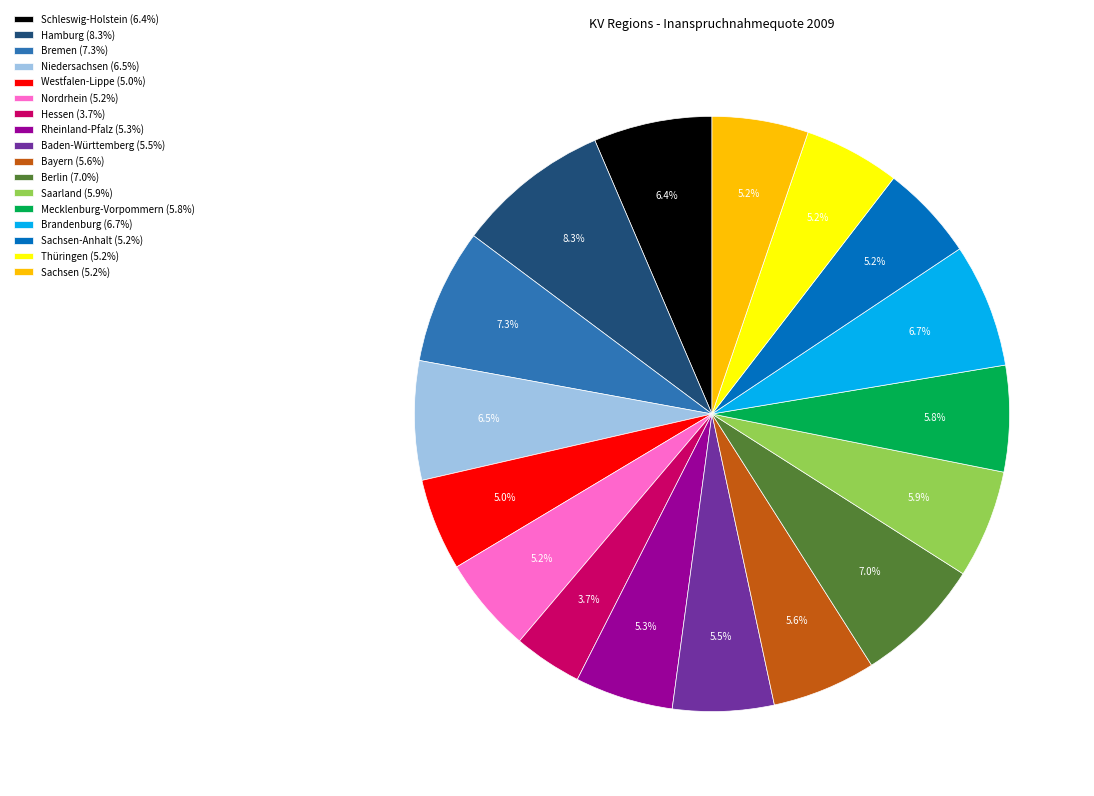

What percentage is NOT represented by Saarland (5.9%)?

94.1%